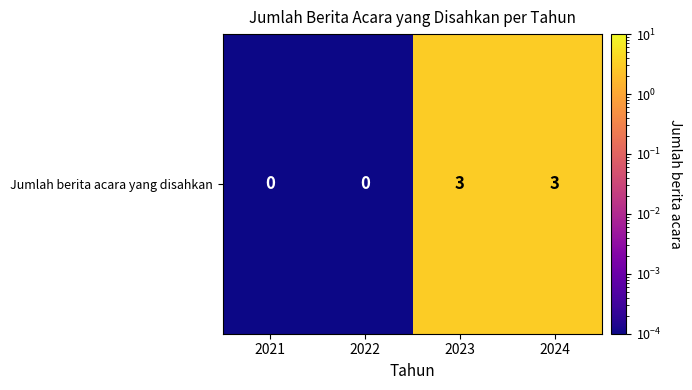

List the labels in order of value, largest first.

2023, 2024, 2021, 2022